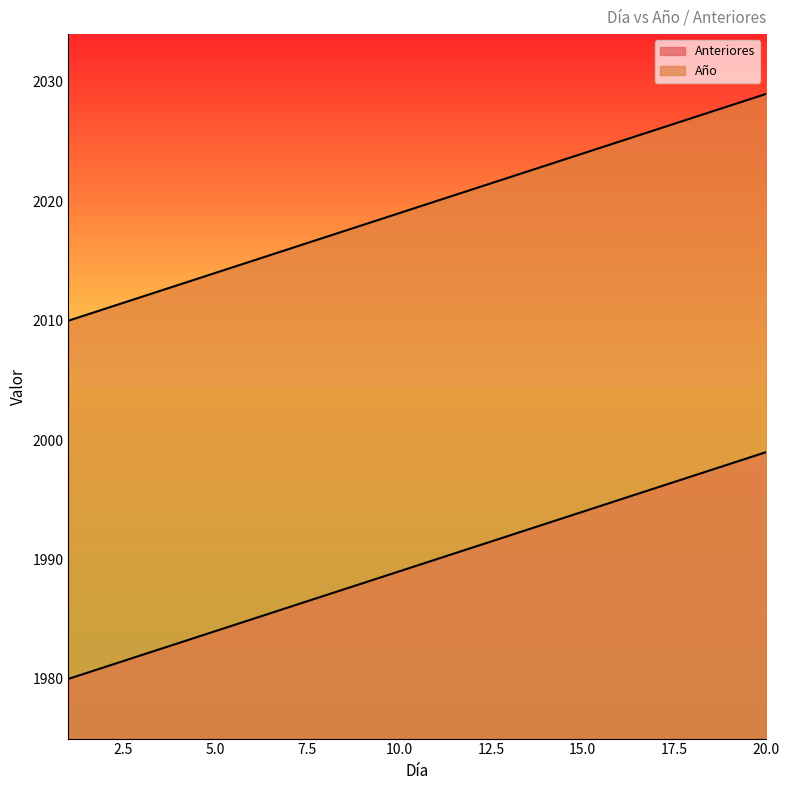

Rank the series by their maximum value, from highest to lowest.

Año, Anteriores